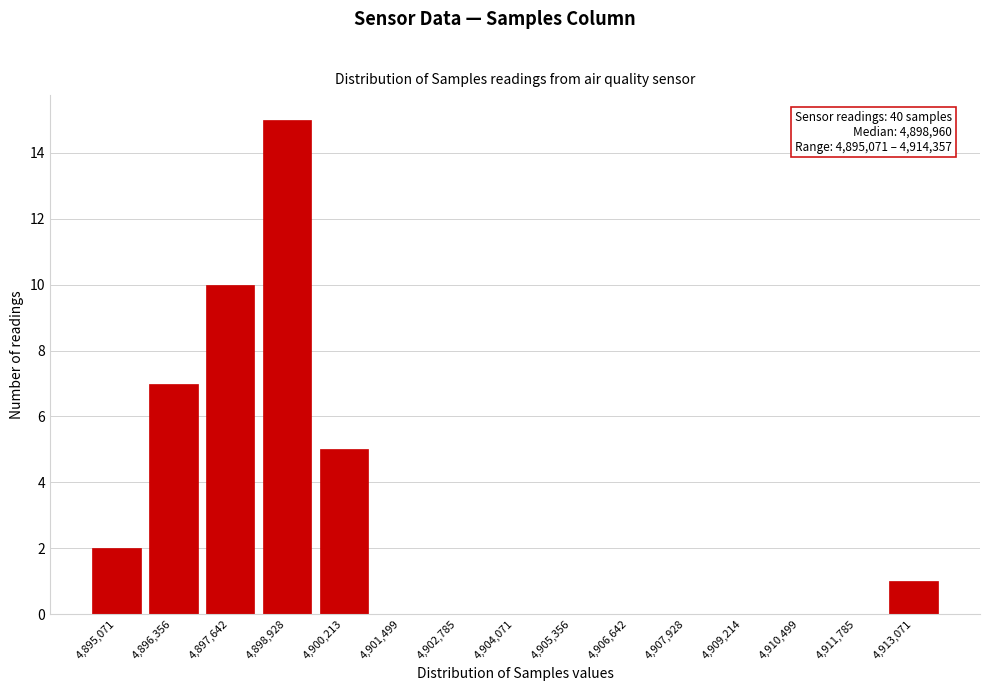

Reading left to right, extract all data points from this chart.

4,895,071=2	4,896,356=7	4,897,642=10	4,898,928=15	4,900,213=5	4,901,499=0	4,902,785=0	4,904,071=0	4,905,356=0	4,906,642=0	4,907,928=0	4,909,214=0	4,910,499=0	4,911,785=0	4,913,071=1